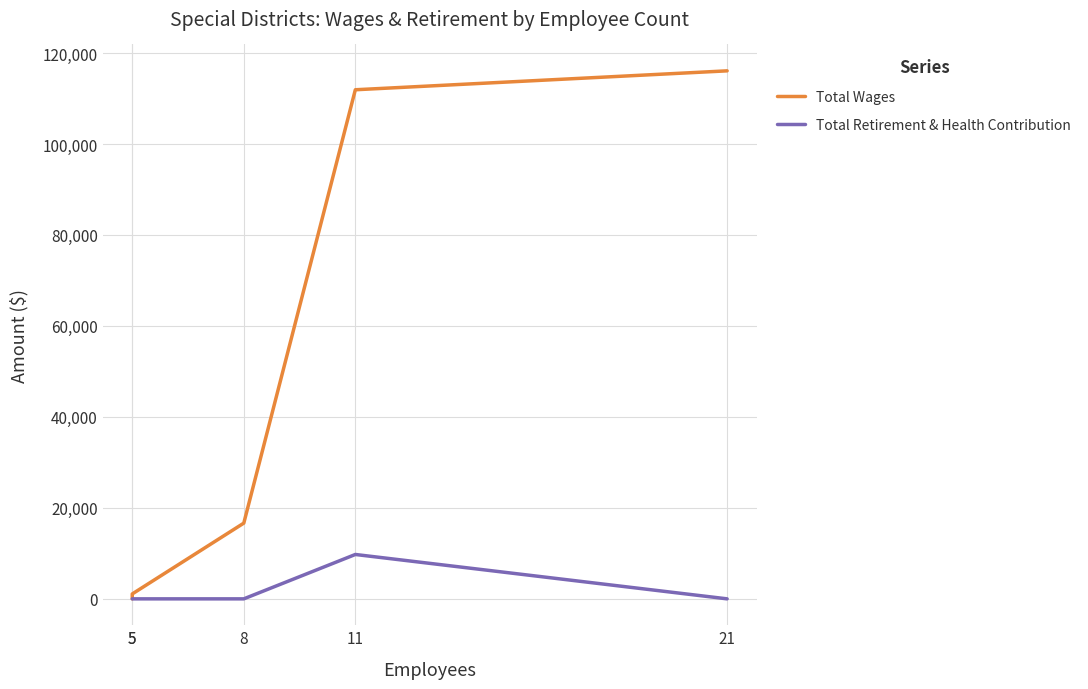

True or false: Total Retirement & Health Contribution has more than 0 points higher than both neighbors.

True